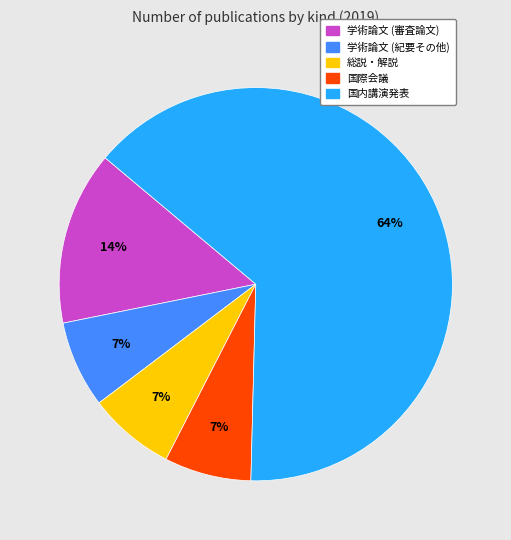

The 学術論文 (紀要その他) slice represents 13% of the pie. True or false?

False